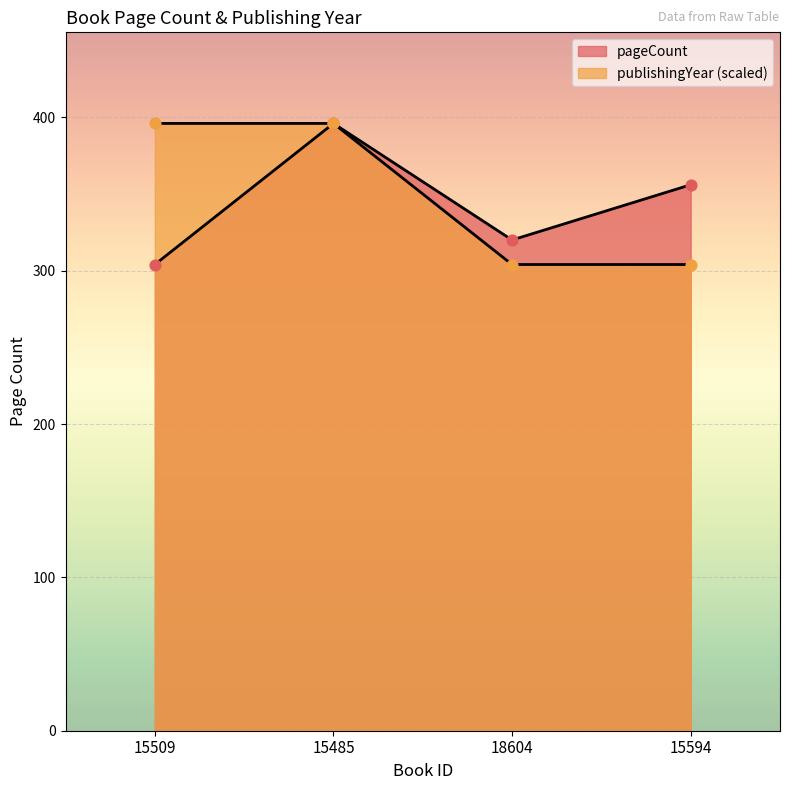

What is the total value across all series at 15594?

660